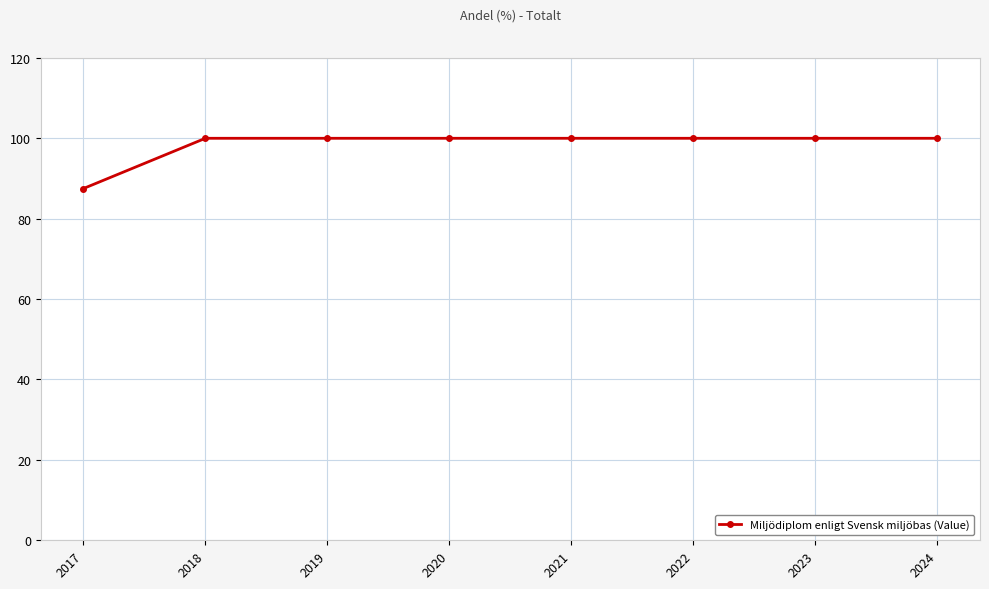

What is the greatest value displayed?

100.0